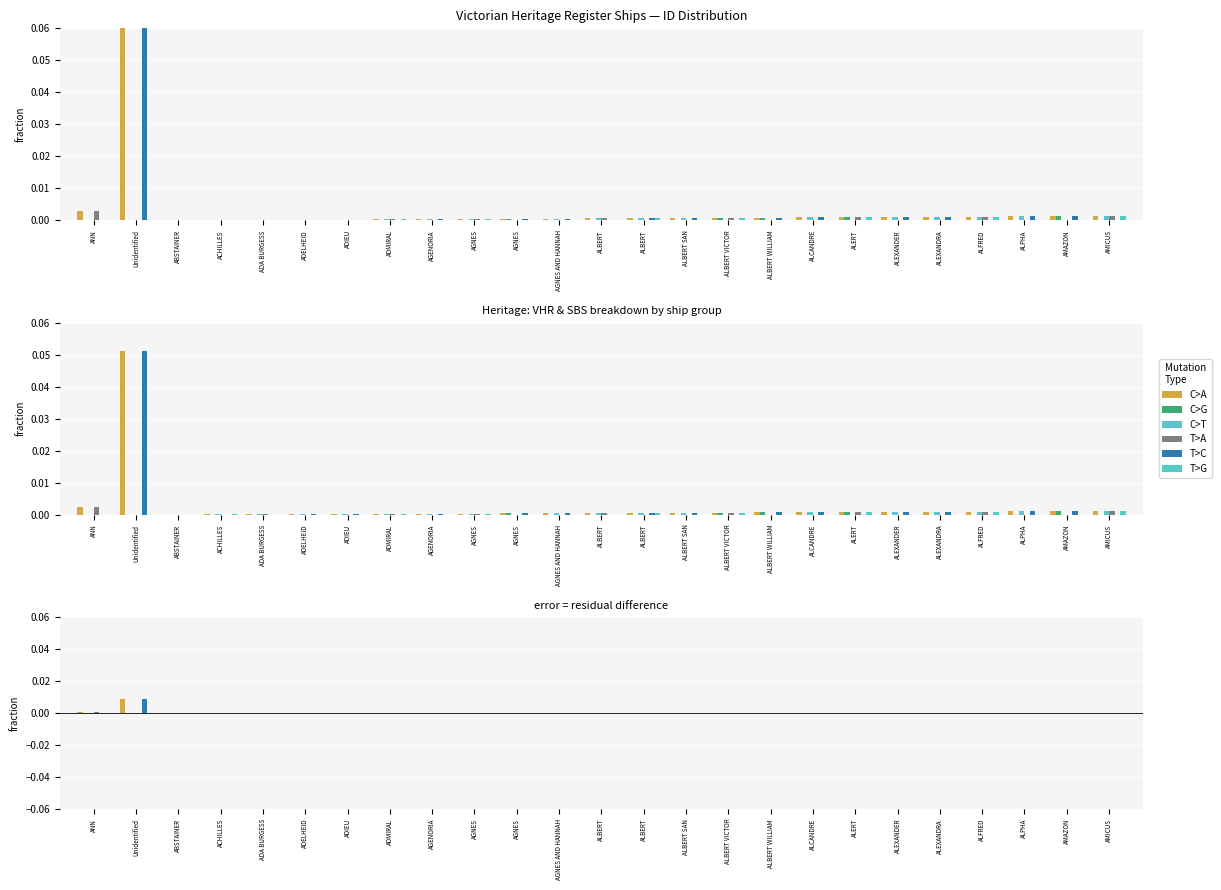

Between ACHILLES and ALCANDRE, which series saw the biggest shift?

T>C